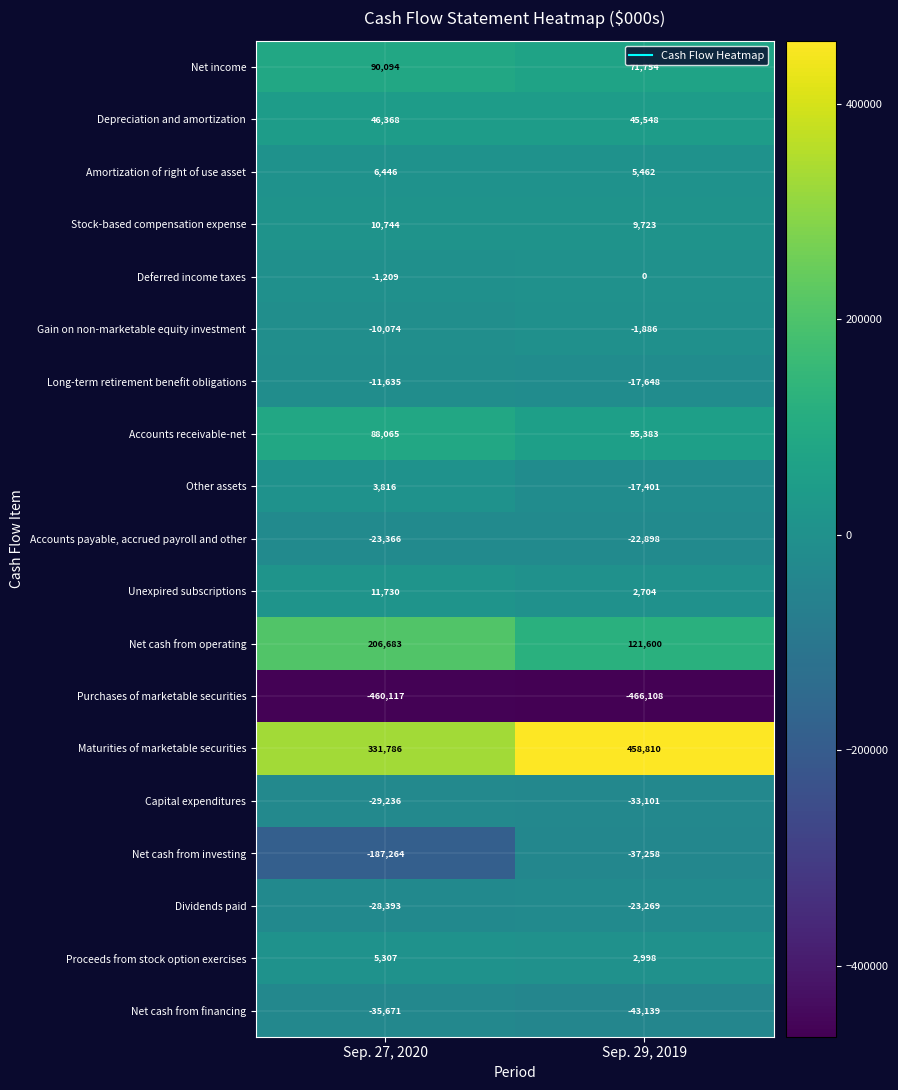

Is it true that Capital expenditures equals -49789 at Sep. 29, 2019?

False